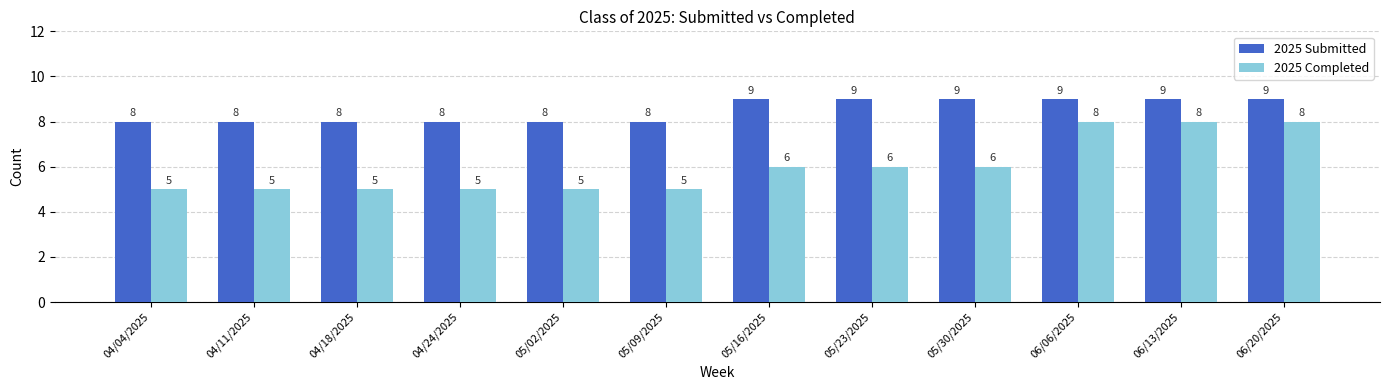

What are all the series names shown in the legend?

2025 Submitted, 2025 Completed